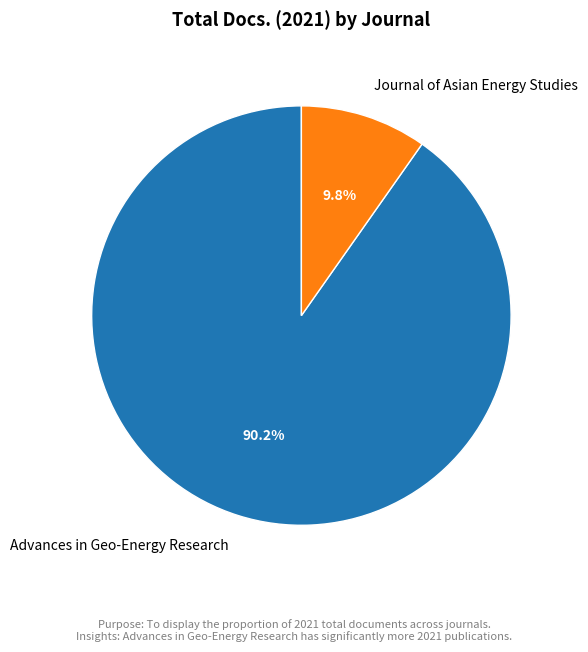

Rank the categories by value from highest to lowest.

Advances in Geo-Energy Research, Journal of Asian Energy Studies